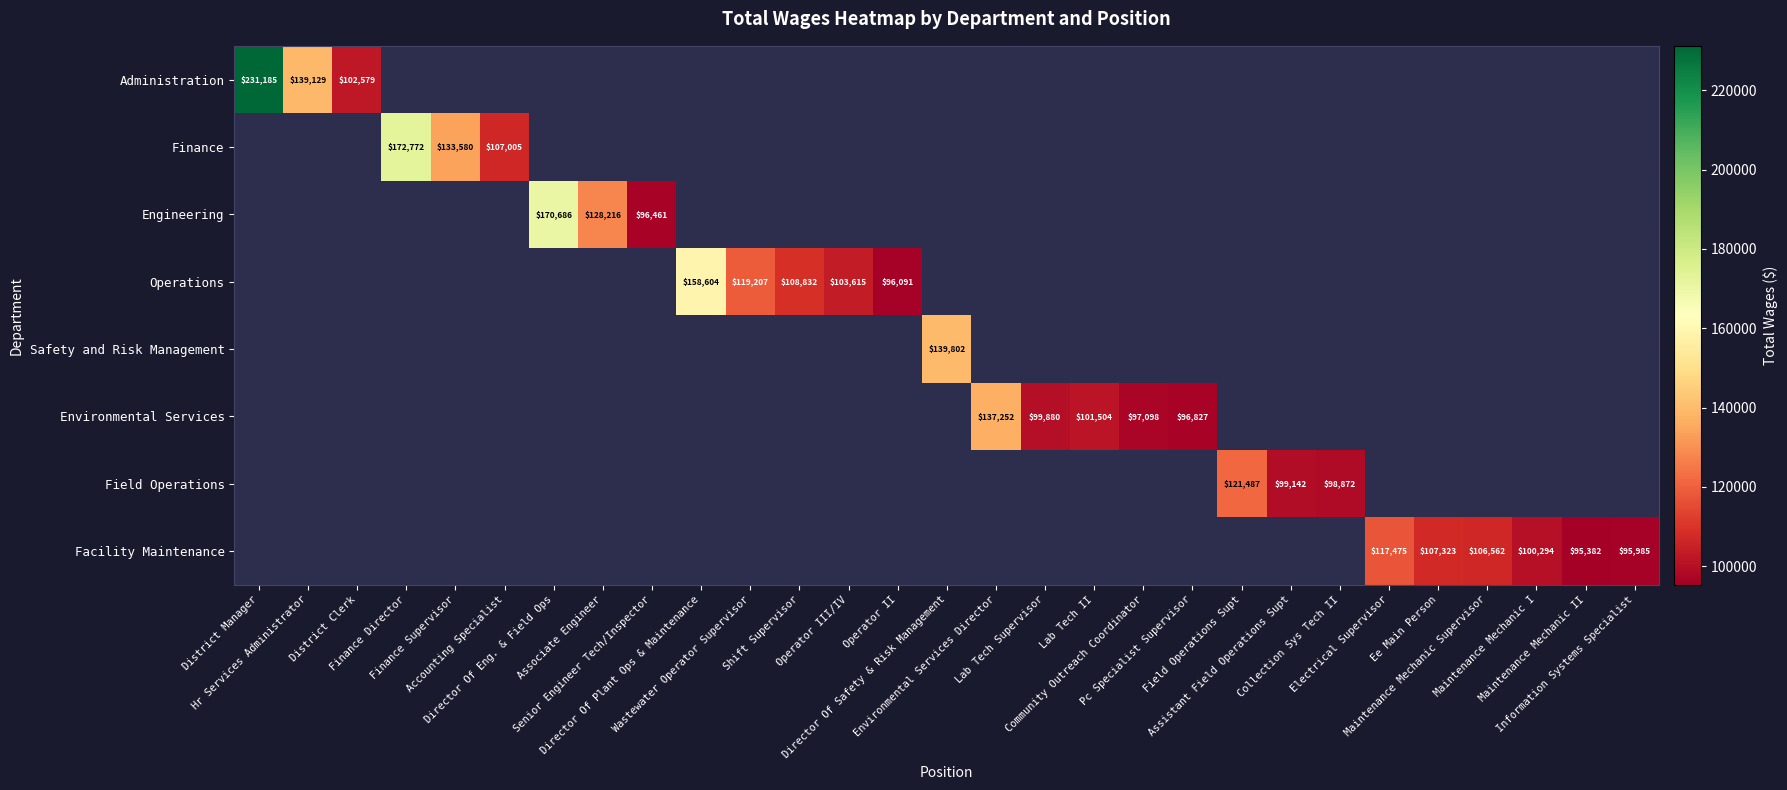

Which category has the highest value across all series?

District Manager